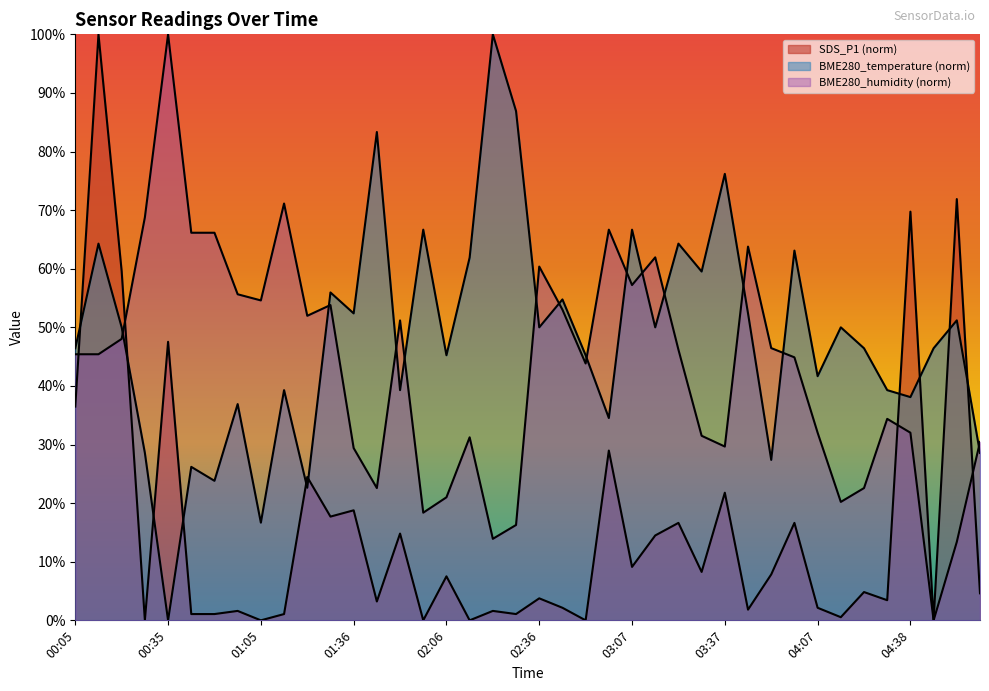

Rank the series by their average value, from lowest to highest.

SDS_P1, BME280_humidity, BME280_temperature